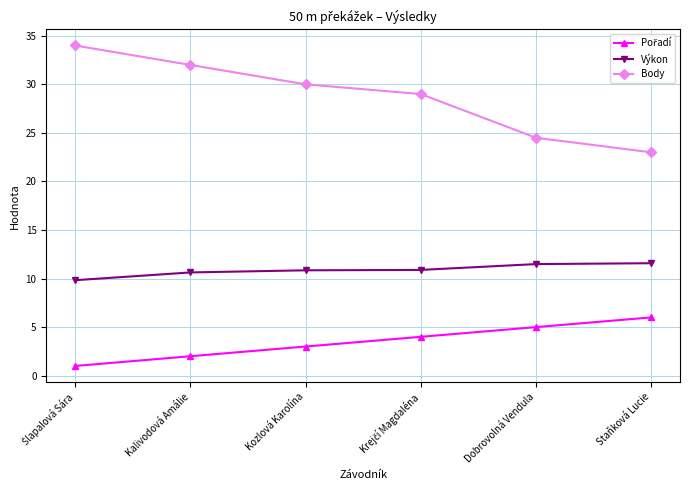

True or false: Výkon and Body cross at least once.

False